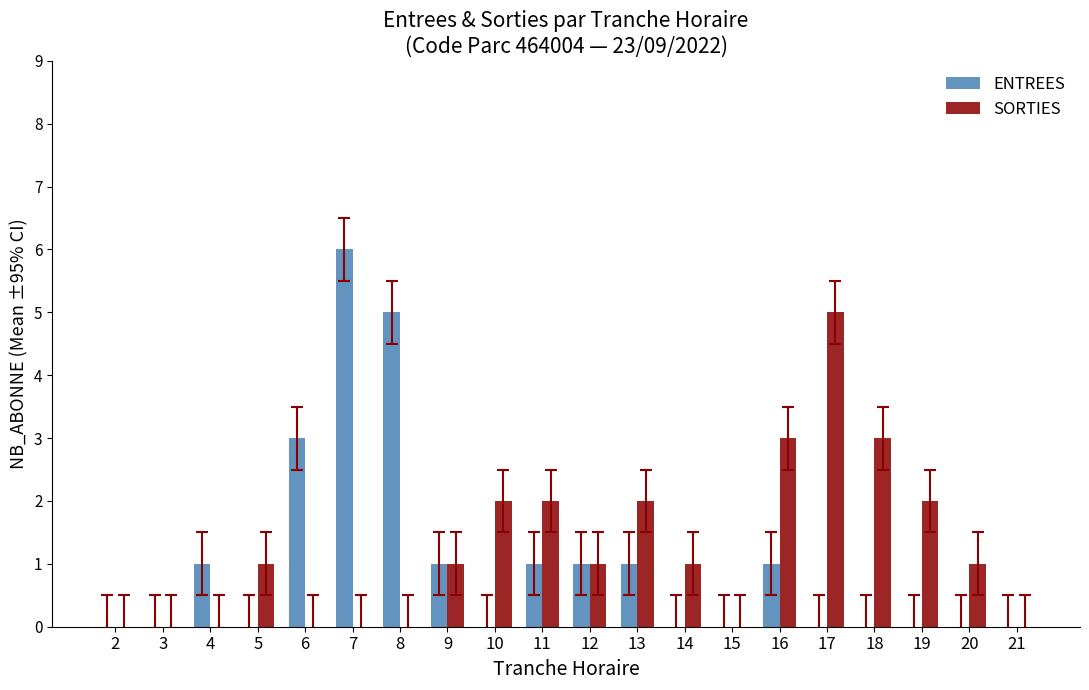

True or false: SORTIES has a value of 2 at 11.

True